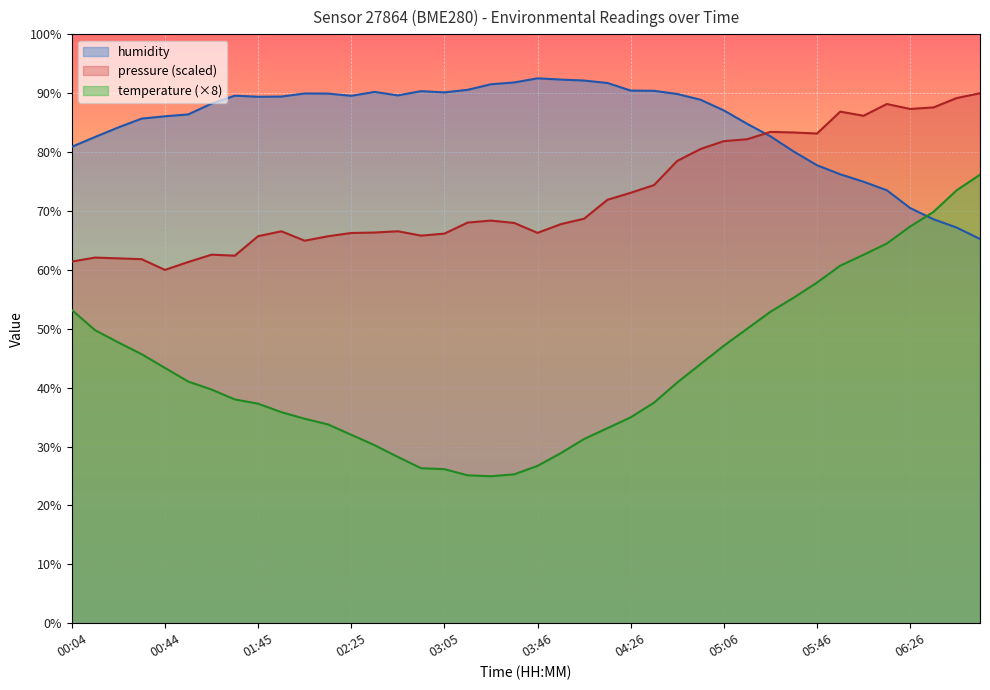

What is the difference between the maximum and minimum values in the temperature series?

51.2